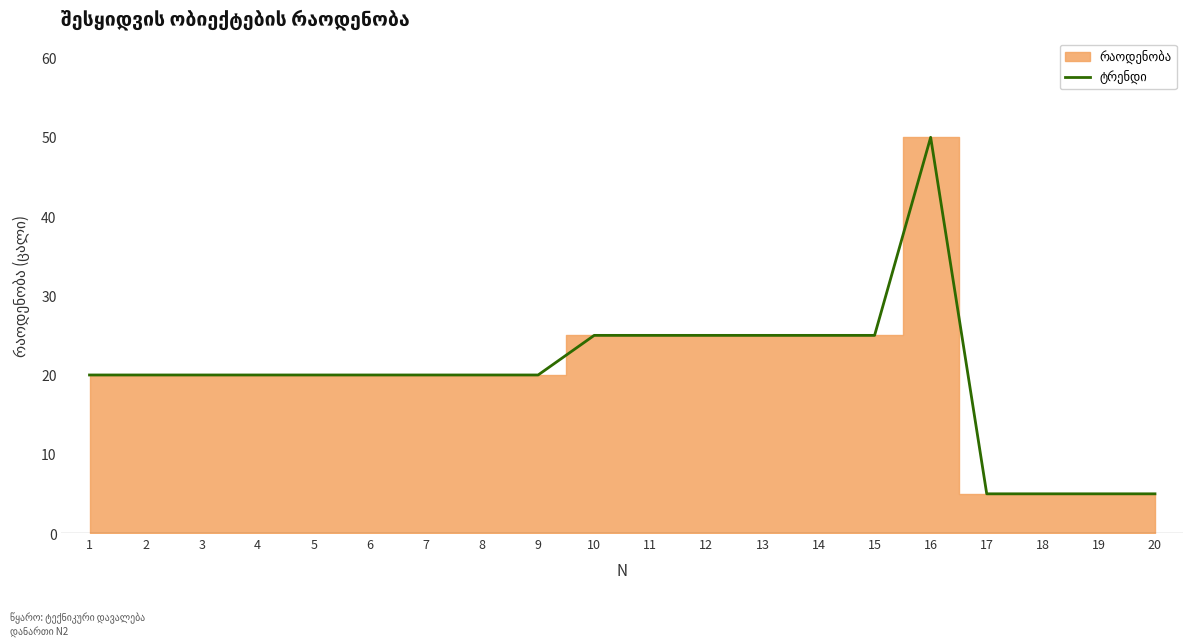

Is it true that the value at 20 is 5?

True